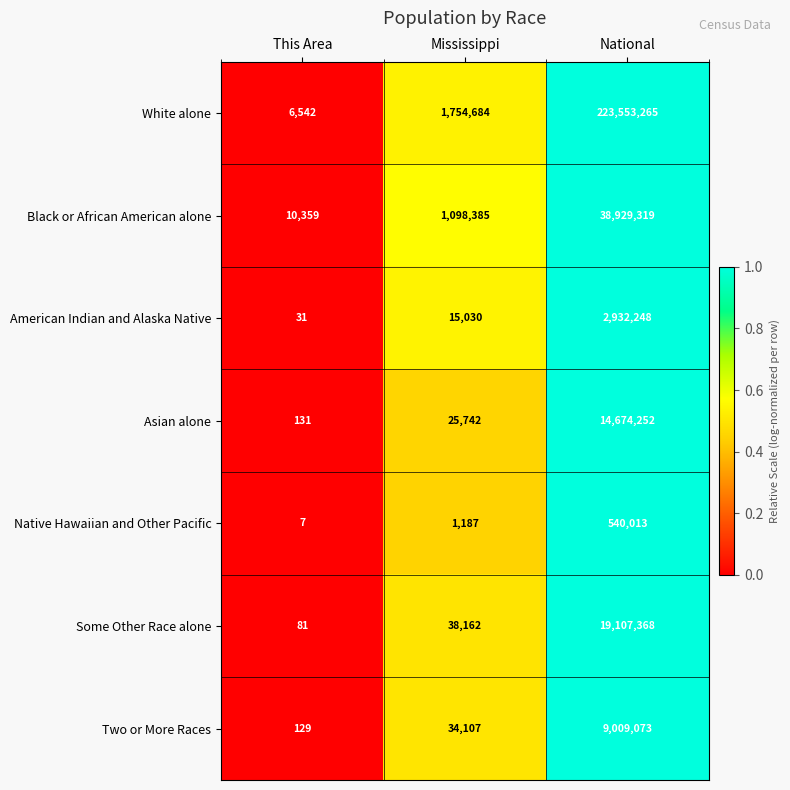

What is the spread (max minus min) of values at This Area?

10352